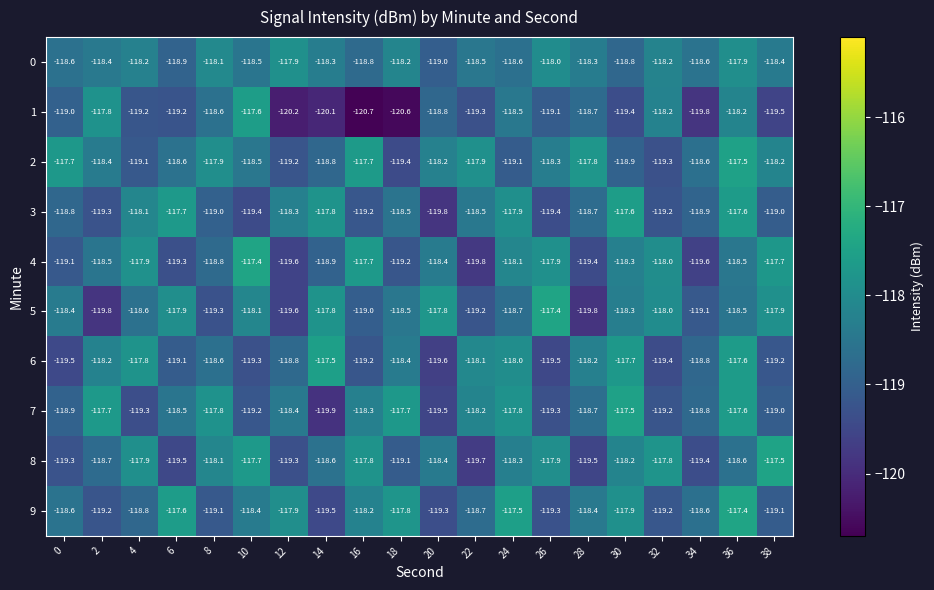

The 9 series shows -119.1 at 8. True or false?

True